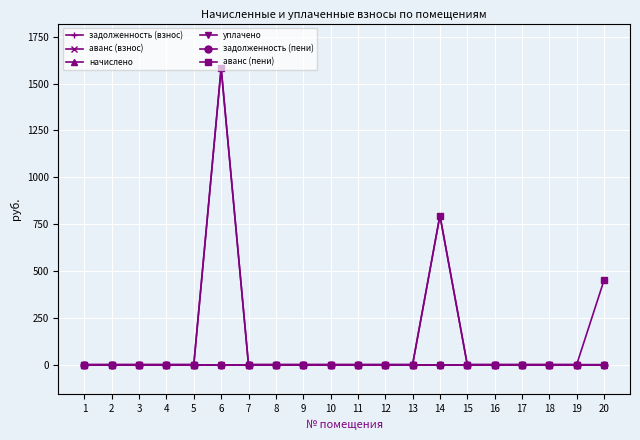

The задолженность (взнос) series shows 0.0 at 3. True or false?

True